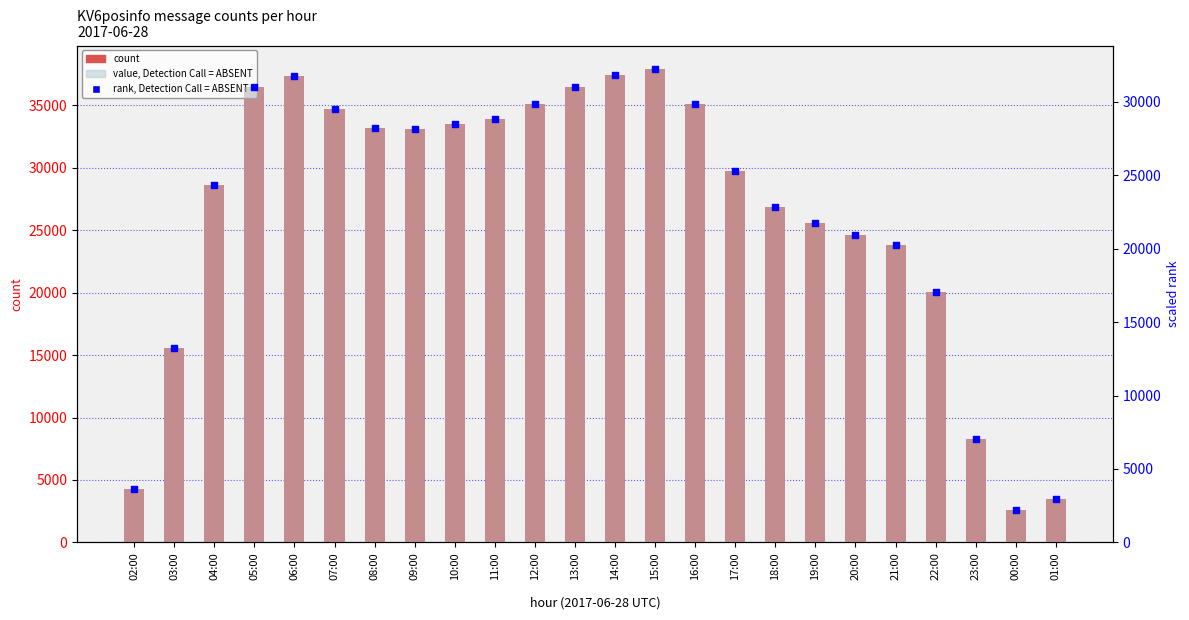

Which series has the widest spread of Y values?

count